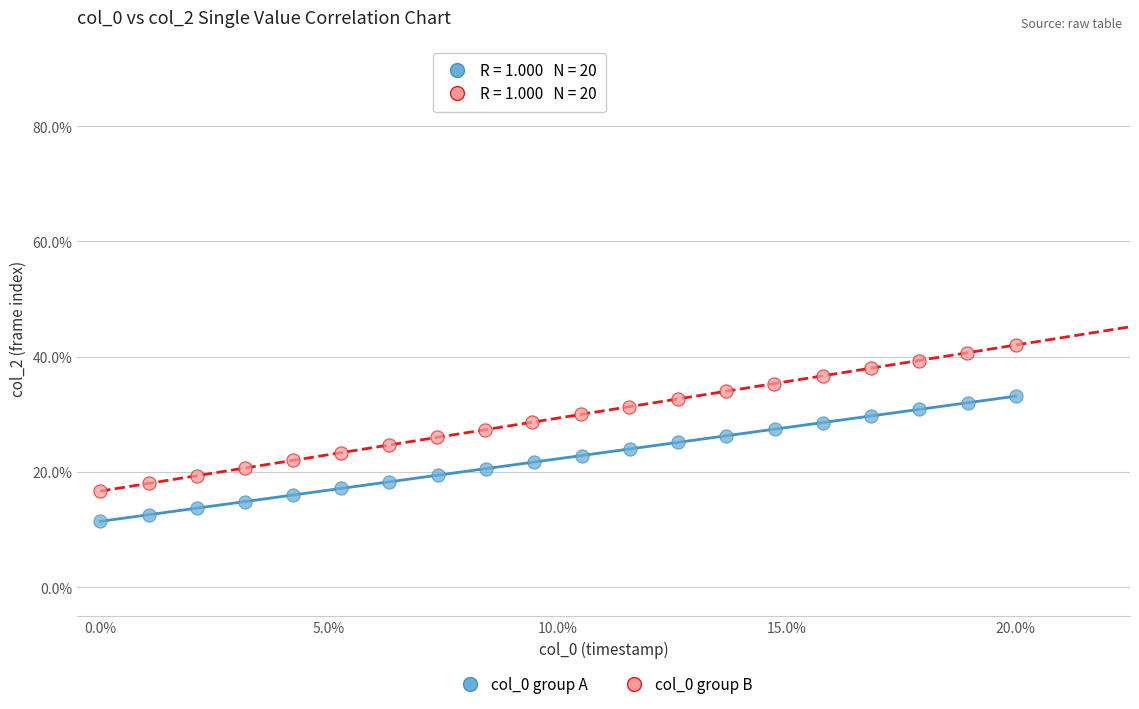

Which series contains the highest Y value?

col_0 group B